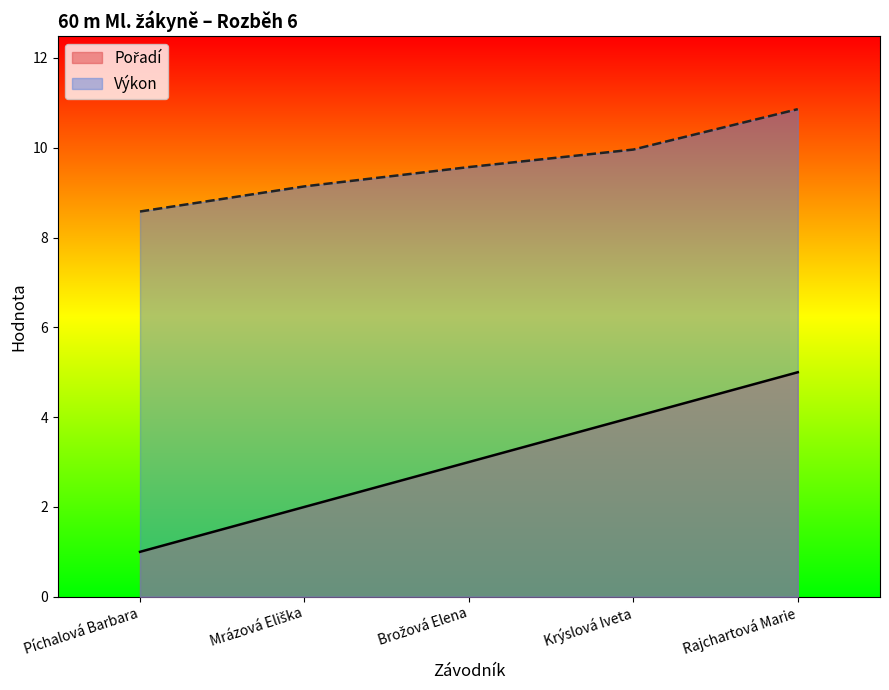

Is the value of Výkon at Píchalová Barbara greater than the value of Pořadí at Brožová Elena?

Yes